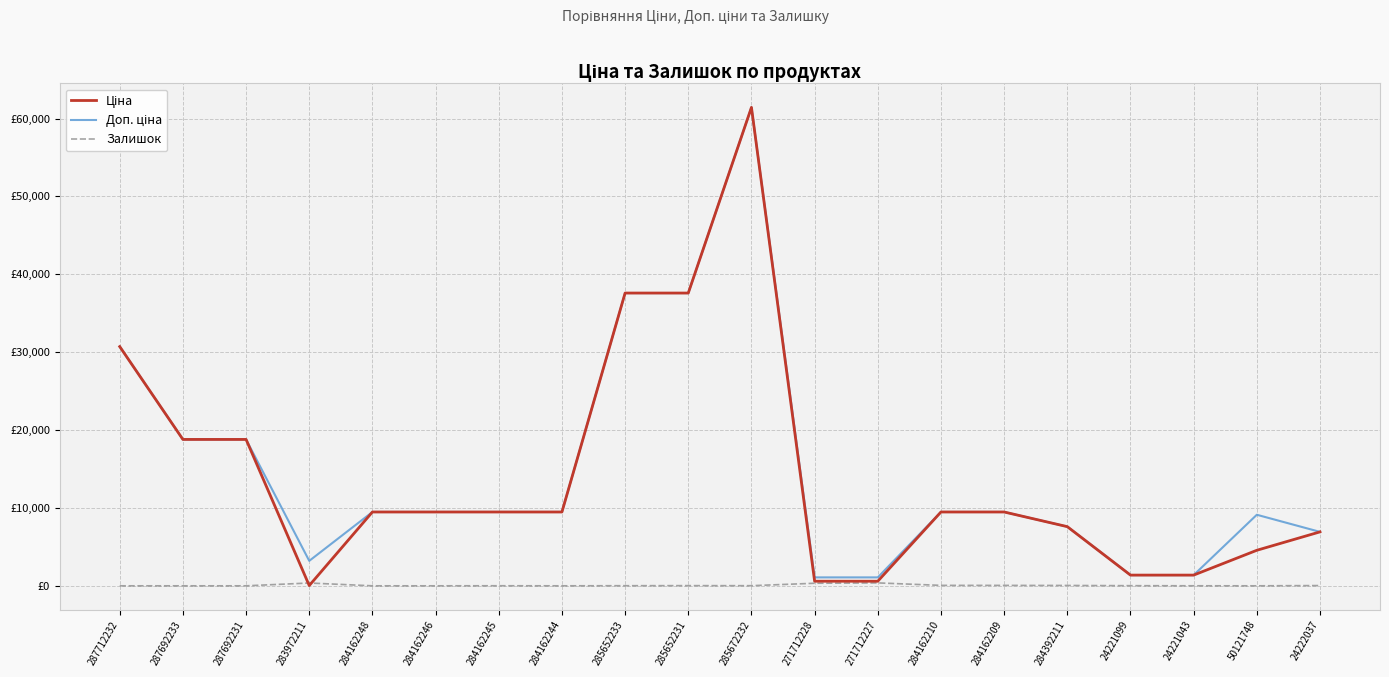

Is this an area chart (filled region under the line)?

No